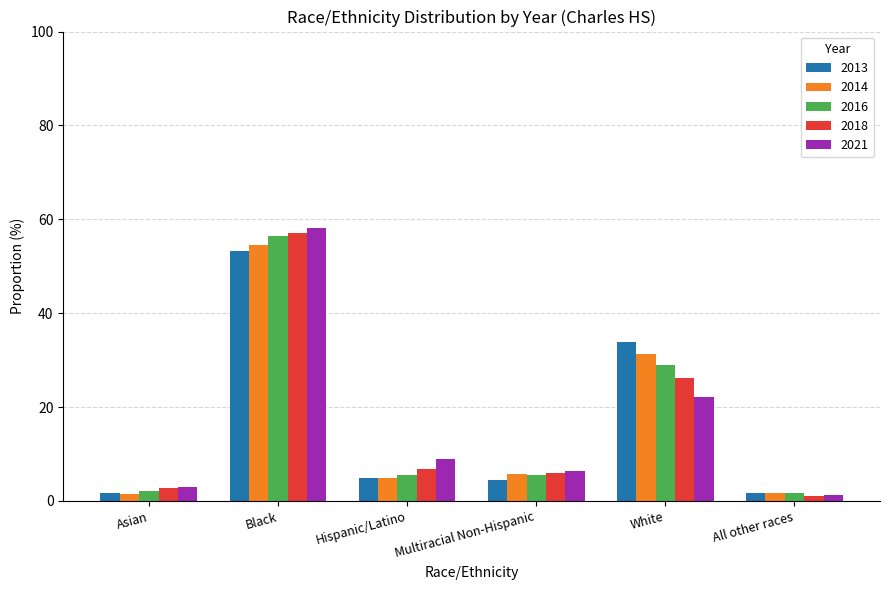

At which category is the sum across all series the highest?

Black